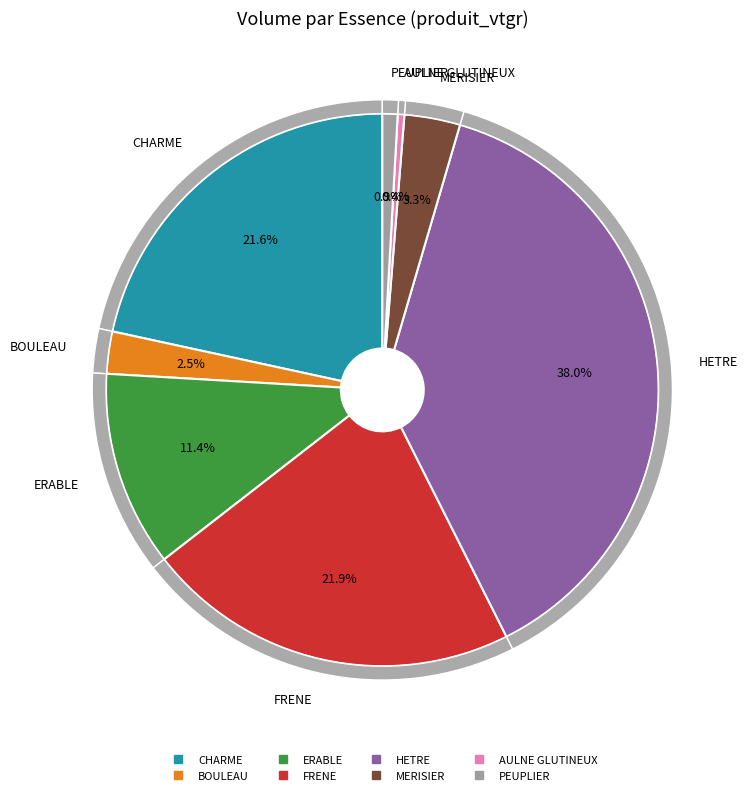

Do ERABLE and HETRE together represent more than half of the pie?

No